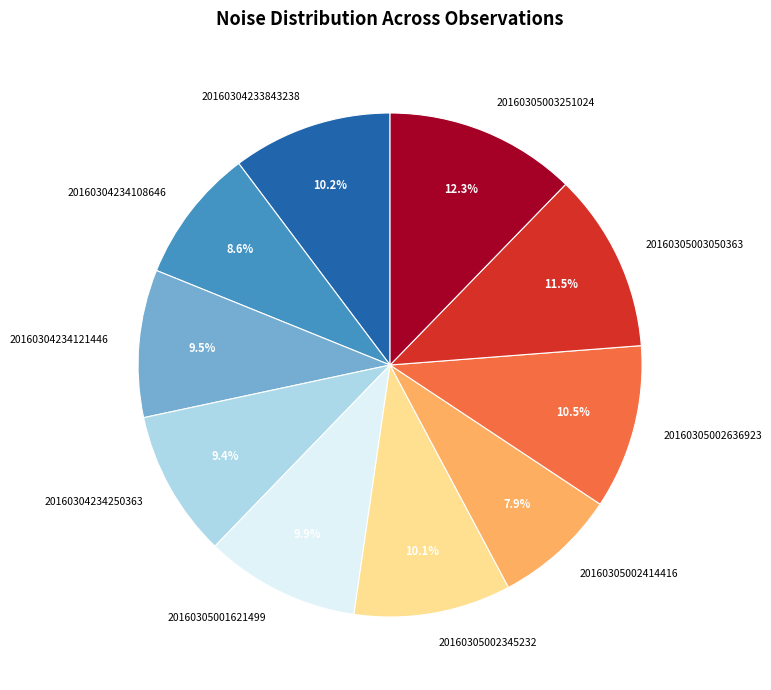

What portion of the pie excludes 20160304234250363?

90.6%